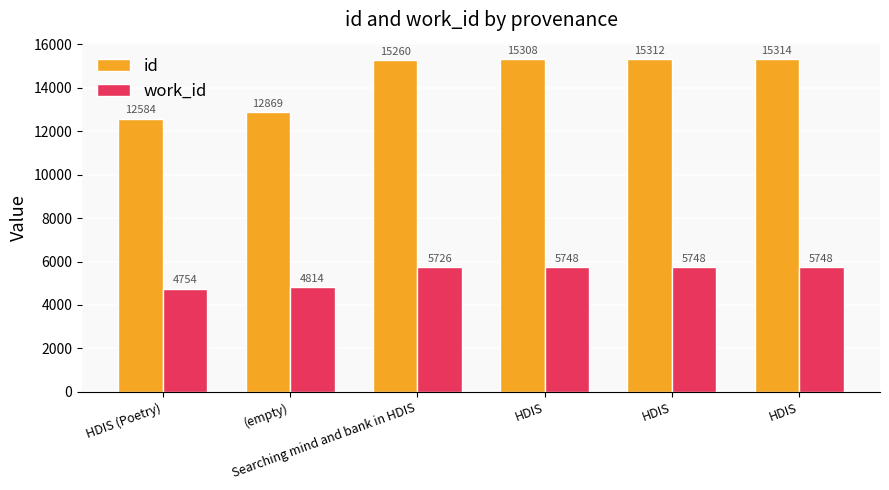

The value of id at HDIS is 24287. True or false?

False